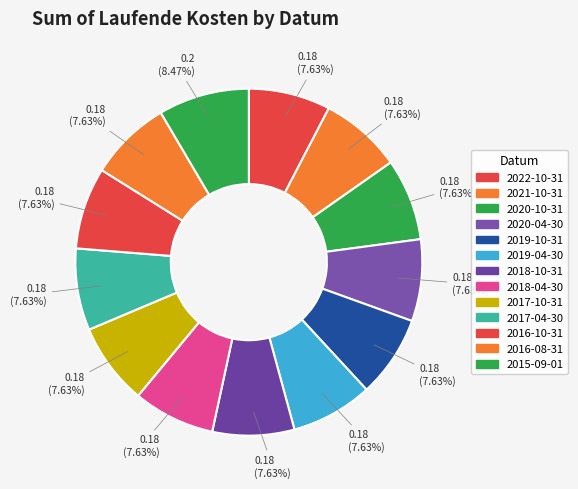

What is the largest slice in the pie chart?

2015-09-01